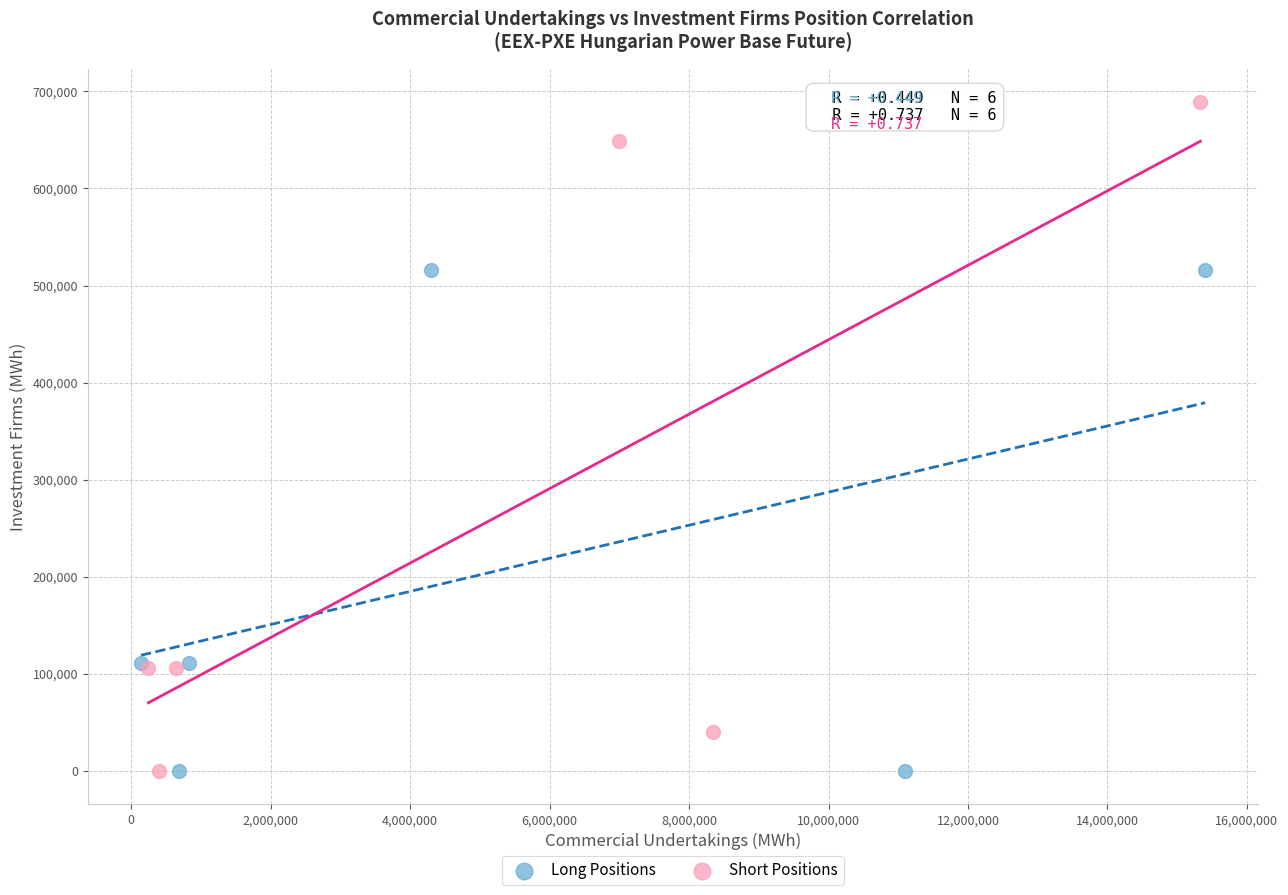

What are all the series names shown in the legend?

Long Positions, Short Positions